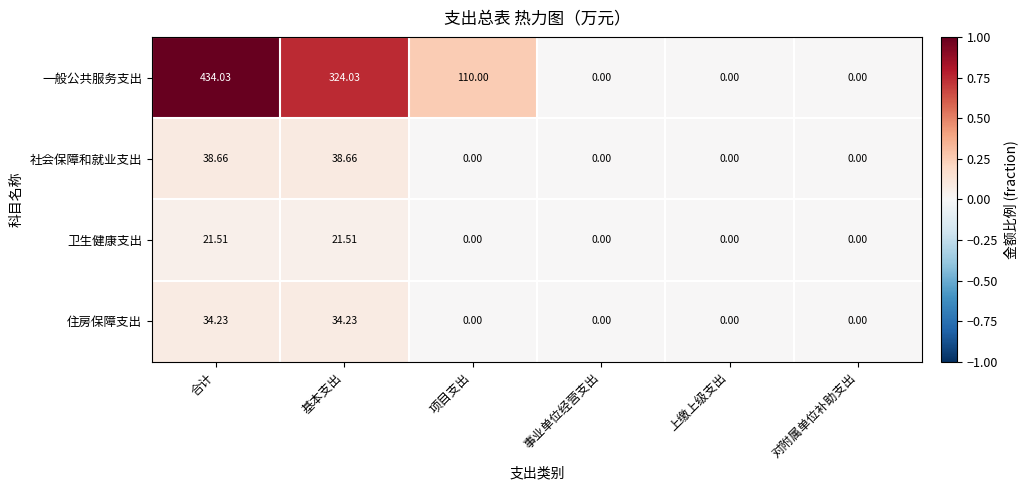

At which category is the sum across all series the highest?

合计